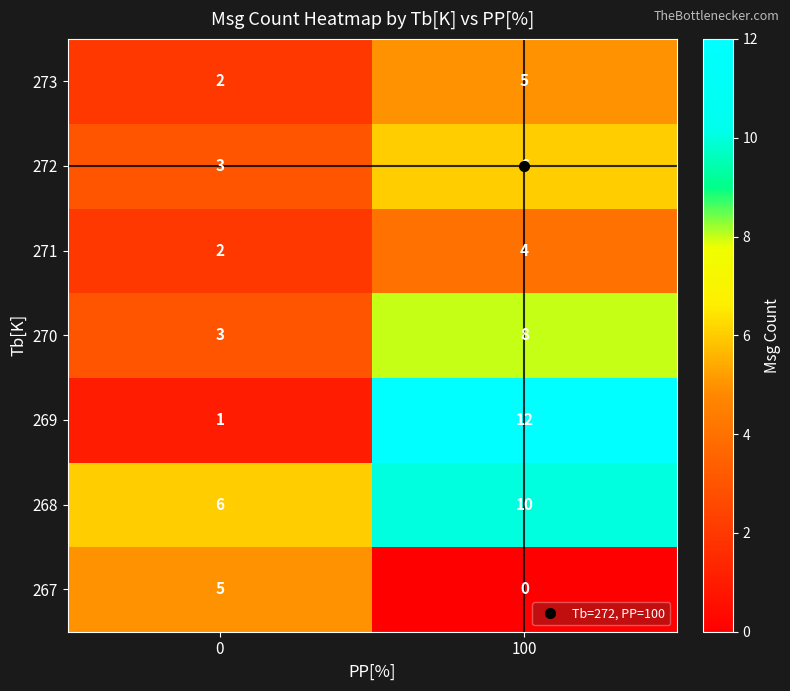

Rank the categories by 269 value from lowest to highest.

0, 100